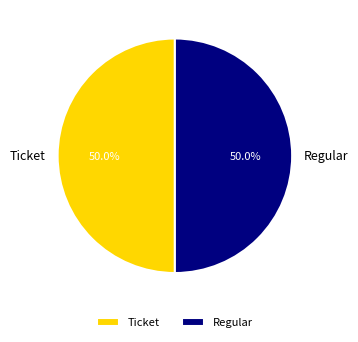

What is the ratio of the value at Ticket to the value at Regular?

1.0